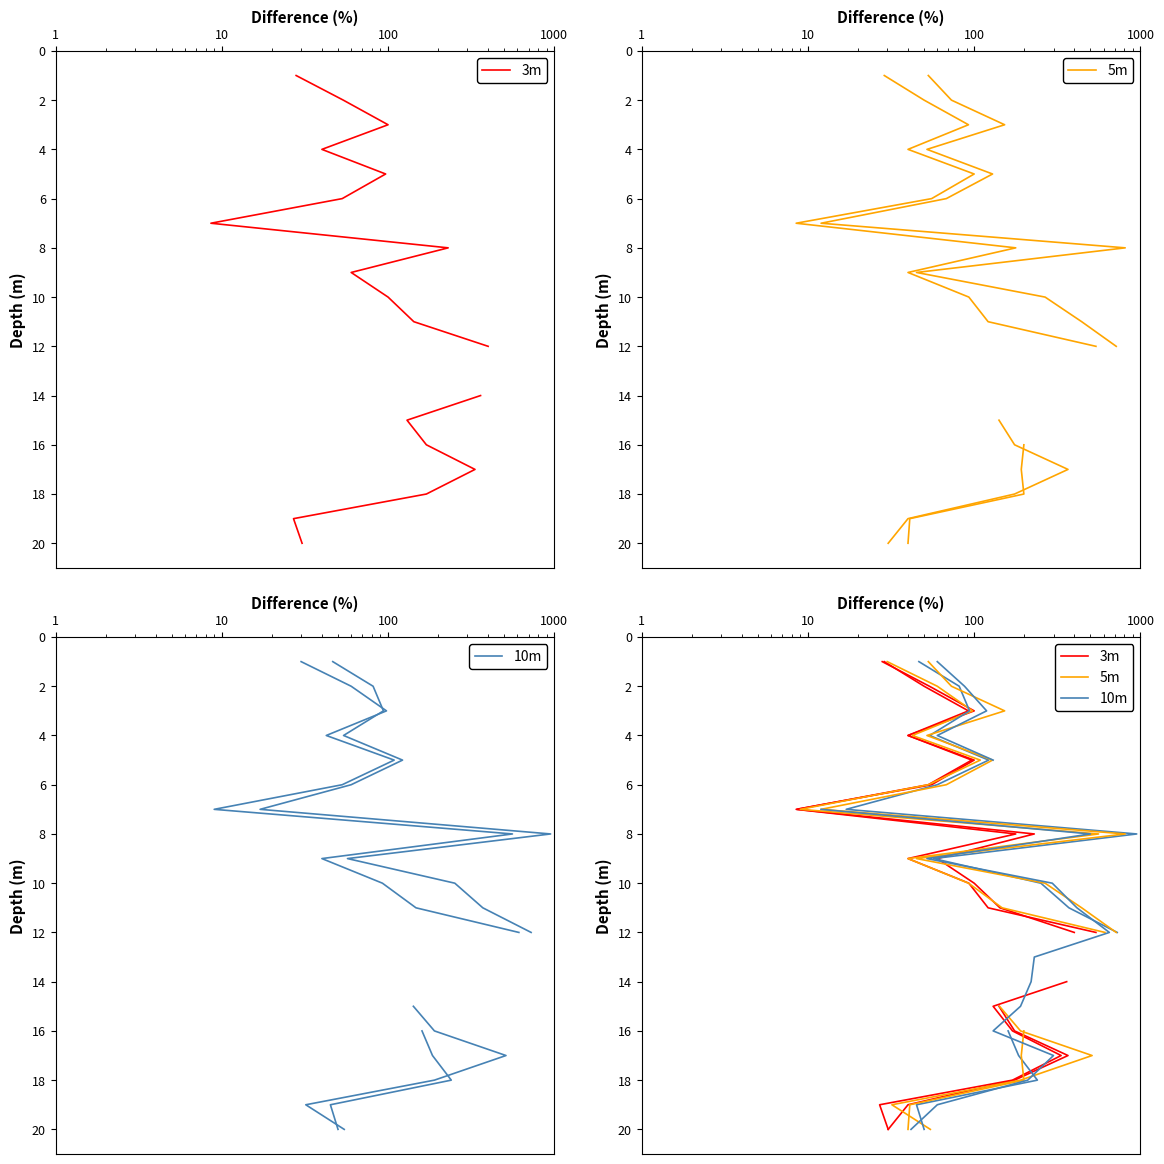

How many data points in 3m are above 11?

9